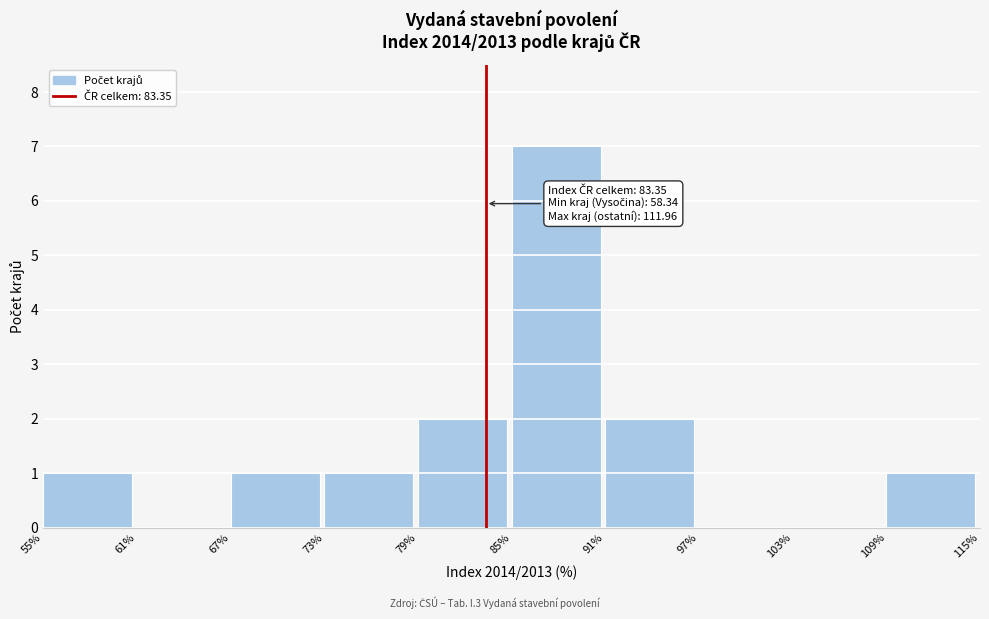

Which range on the x-axis has the tallest bar?

85% to 91%